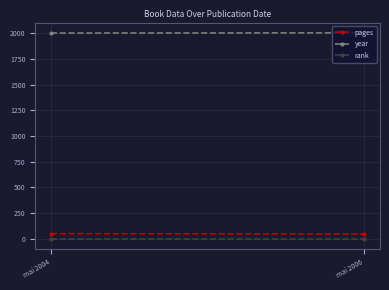

The pages series shows 19 at mai 2004. True or false?

False